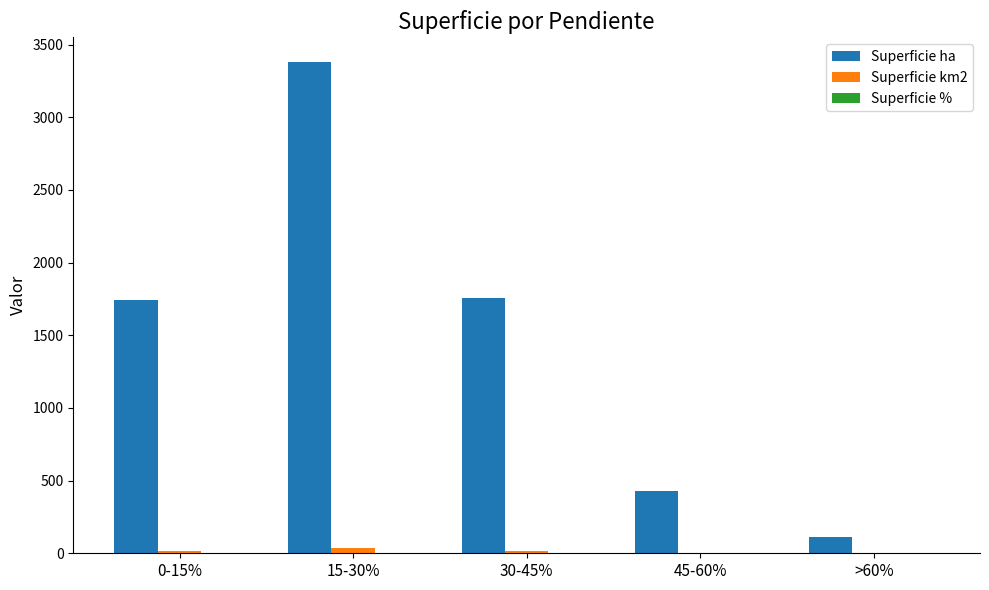

What is the difference between the Superficie ha values at >60% and 15-30%?

3268.5